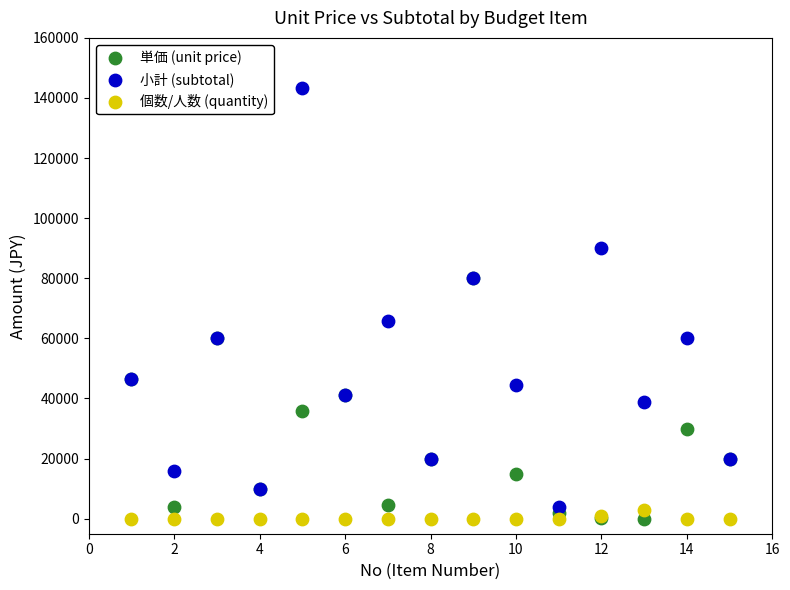

Across all series, what Y value is closest to 71688?

65744